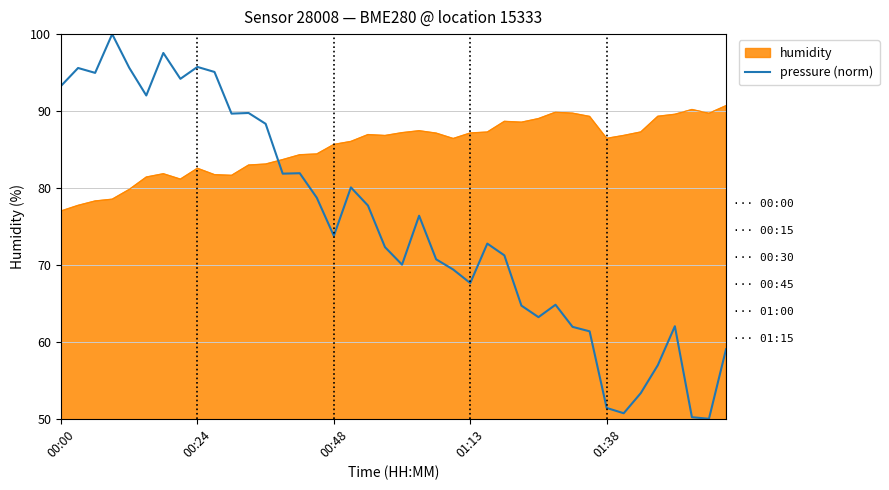

How many categories are shown in the chart?

40